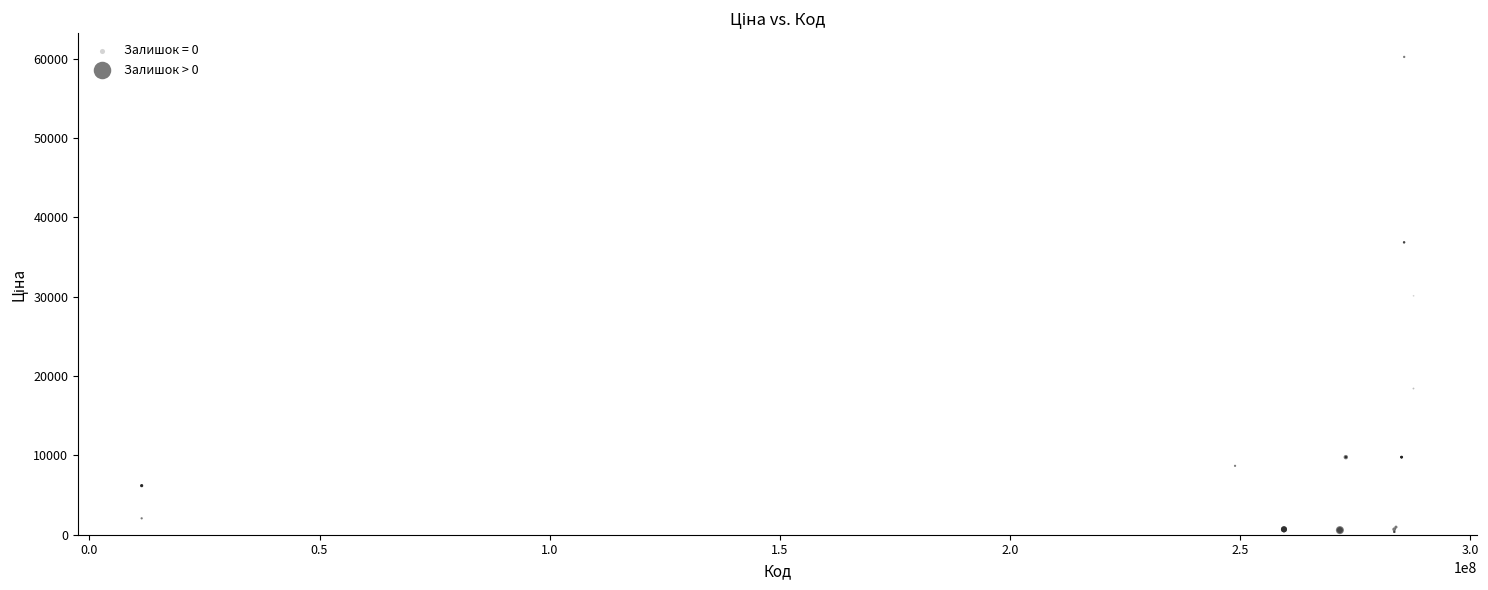

Which series contains the highest Y value?

Залишок > 0